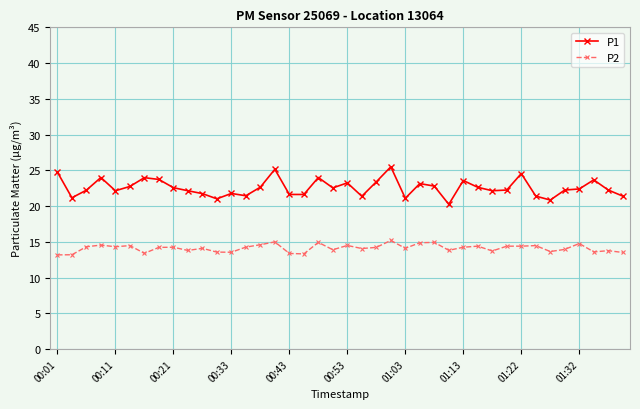

Which series has the widest spread of values?

P1